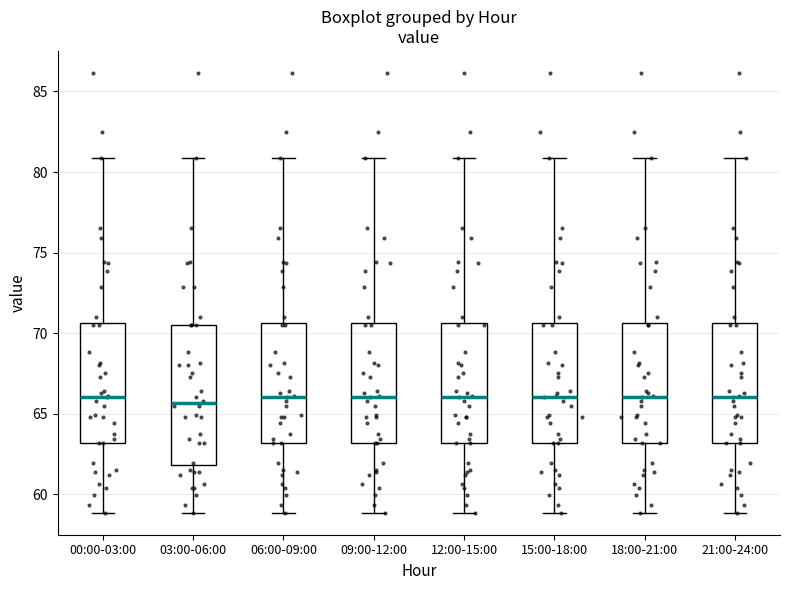

Reading left to right, transcribe this box plot: for each box, give where its median line is, the range the box spans, and where its two whiskers end, as read against the y-axis. The values are not printed on the chart, so give them approximately, as read against the axis.

00:00-03:00: median 66.0, box 63.0 to 70.5, whiskers 59.0 to 81.0
03:00-06:00: median 65.5, box 62.0 to 70.5, whiskers 59.0 to 81.0
06:00-09:00: median 66.0, box 63.0 to 70.5, whiskers 59.0 to 81.0
09:00-12:00: median 66.0, box 63.0 to 70.5, whiskers 59.0 to 81.0
12:00-15:00: median 66.0, box 63.0 to 70.5, whiskers 59.0 to 81.0
15:00-18:00: median 66.0, box 63.0 to 70.5, whiskers 59.0 to 81.0
18:00-21:00: median 66.0, box 63.0 to 70.5, whiskers 59.0 to 81.0
21:00-24:00: median 66.0, box 63.0 to 70.5, whiskers 59.0 to 81.0